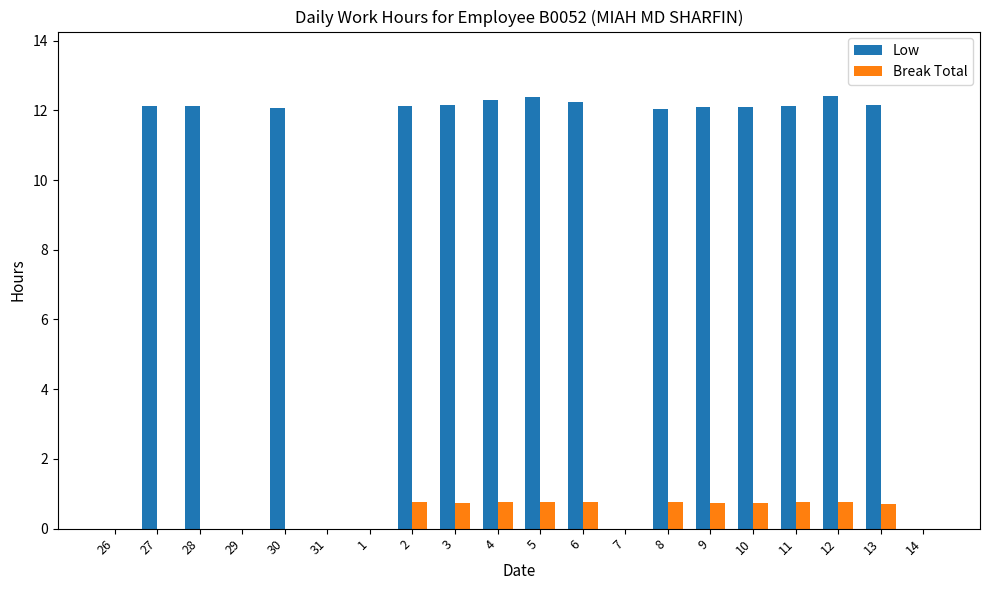

What is the difference between the Break Total values at 10 and 14?

0.7